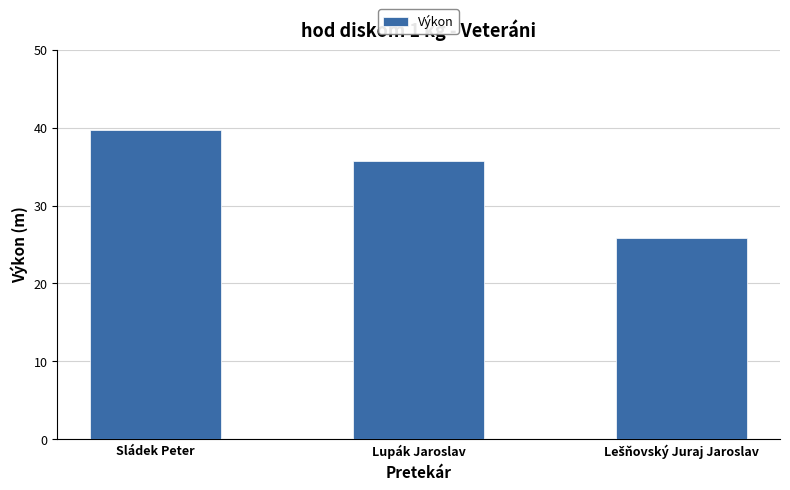

At which label does the data first exceed 35?

Sládek Peter